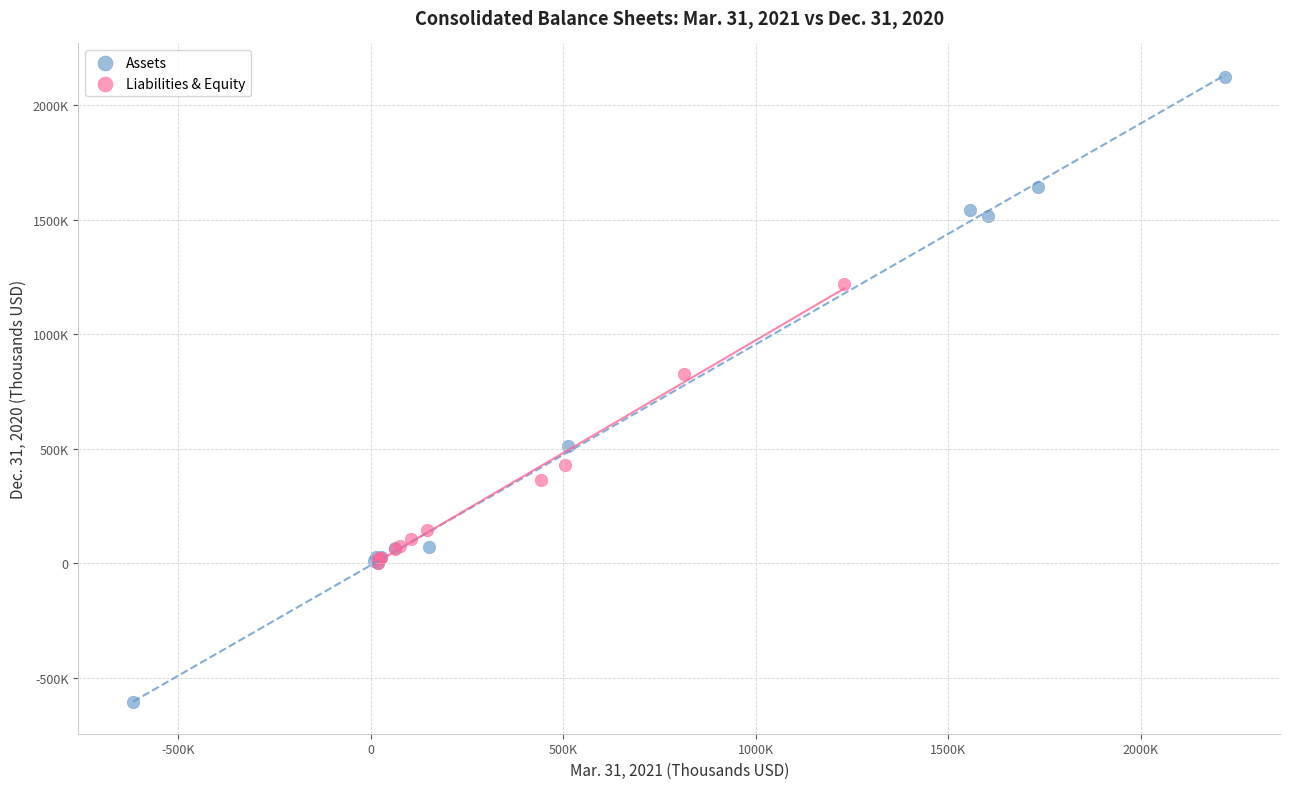

Which series contains the lowest Y value?

Assets